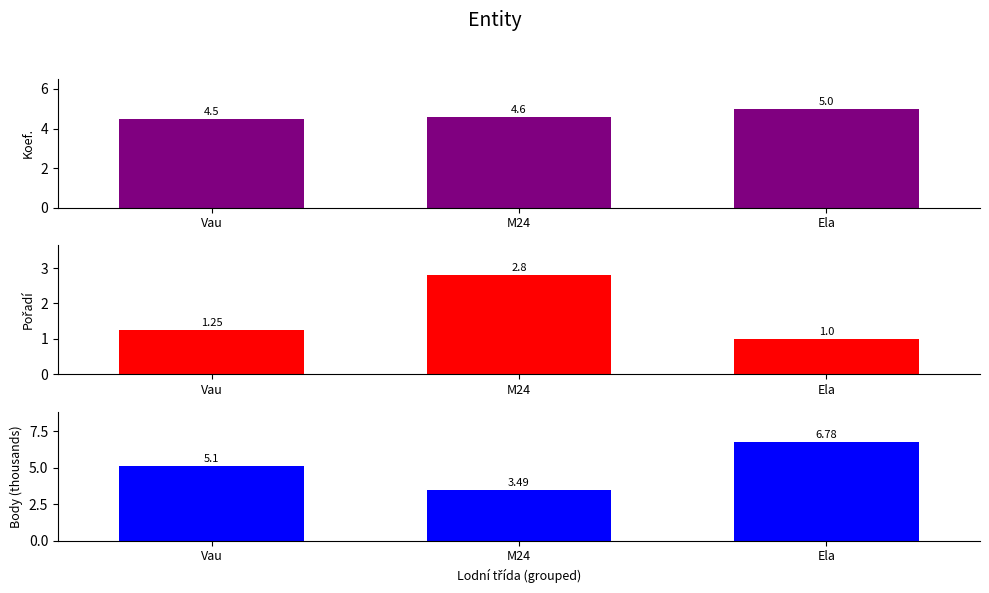

At how many categories does at least one series exceed 5?

2